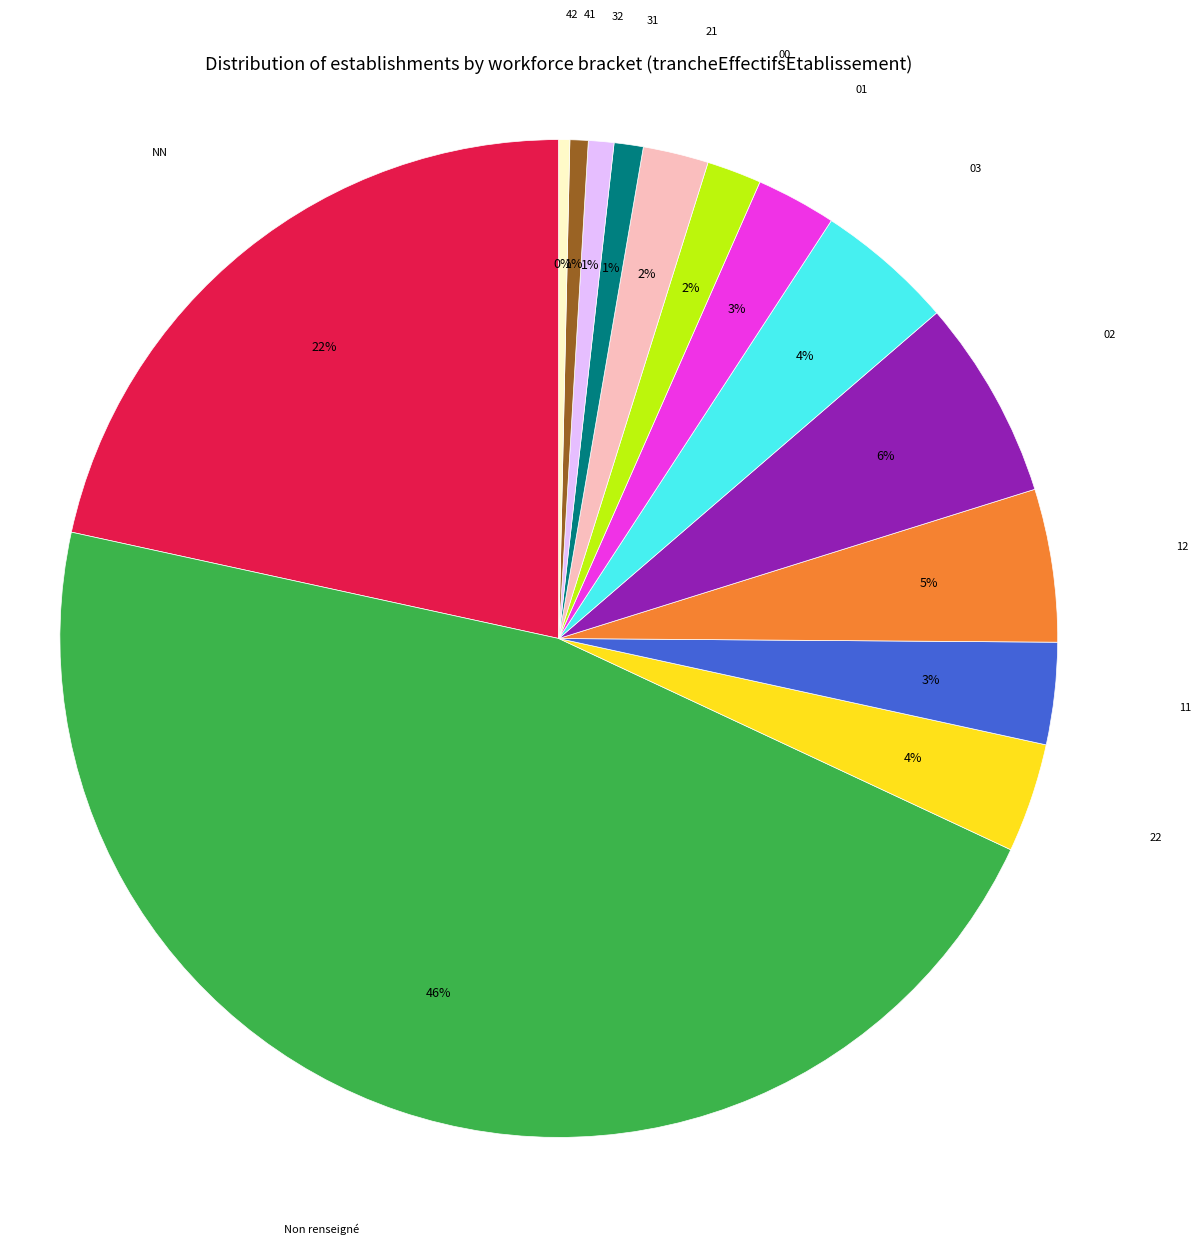

Does any single category account for the majority?

No